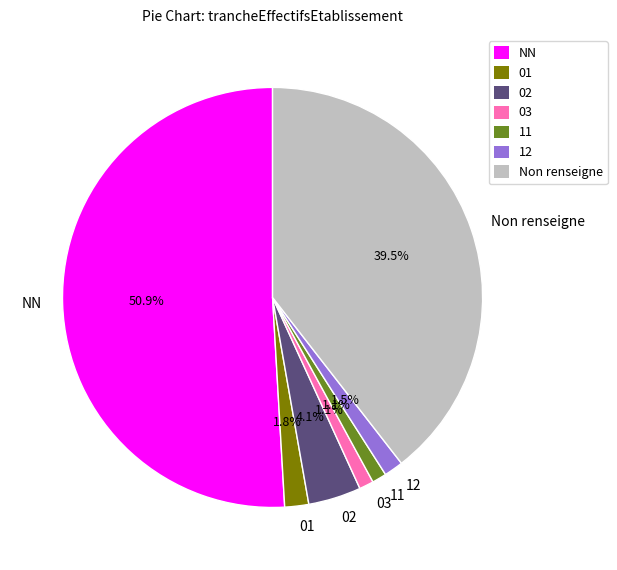

How much of the chart is everything except 12?

98.5%